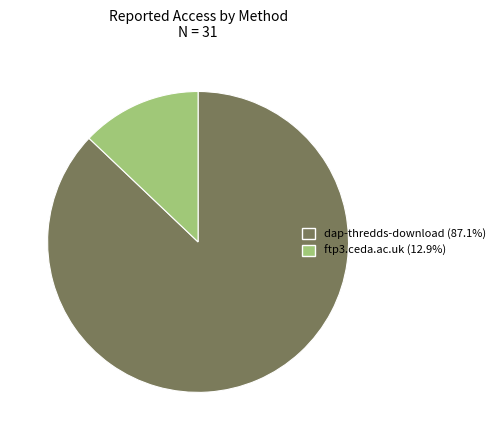

What is the smallest slice in the pie chart?

ftp3.ceda.ac.uk